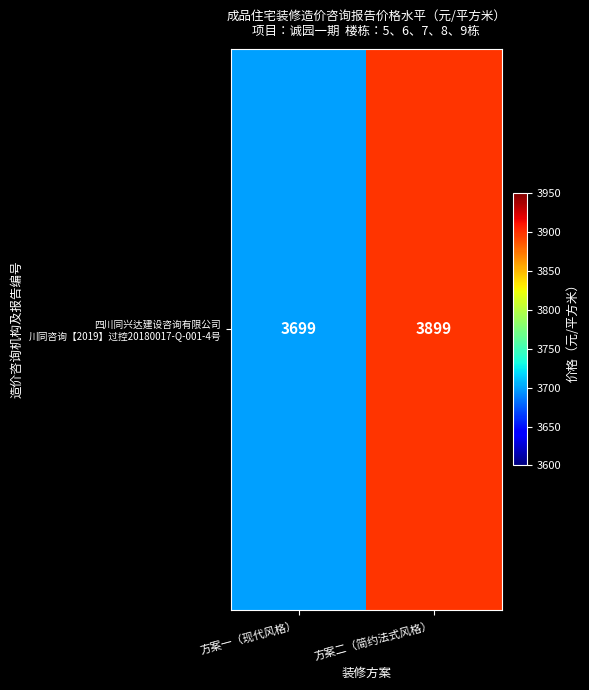

What is the sum of the values at 方案一（现代风格） and 方案二（简约法式风格）?

7598